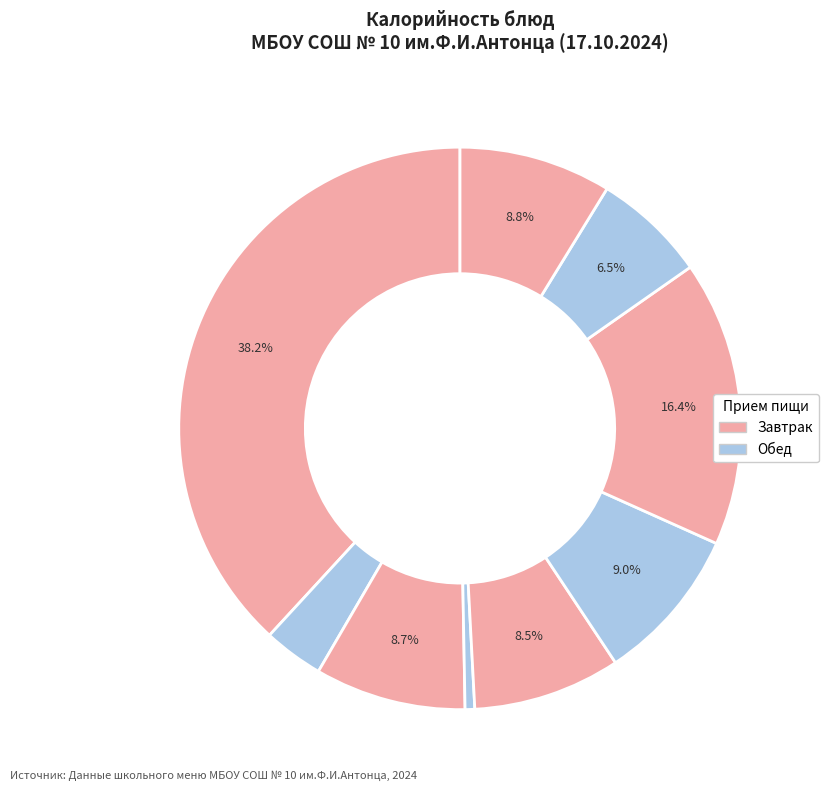

Count the number of slices in the pie.

9